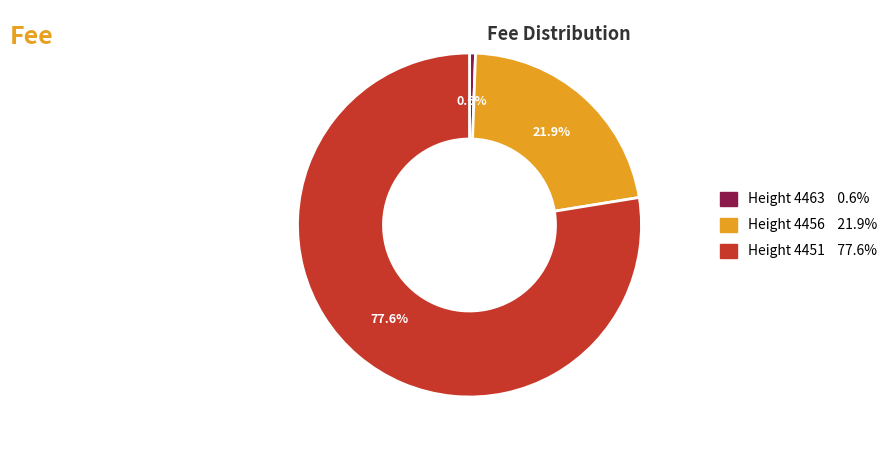

To the nearest percent, what is the difference between the Height 4456 and Height 4451 slice percentages?

56%